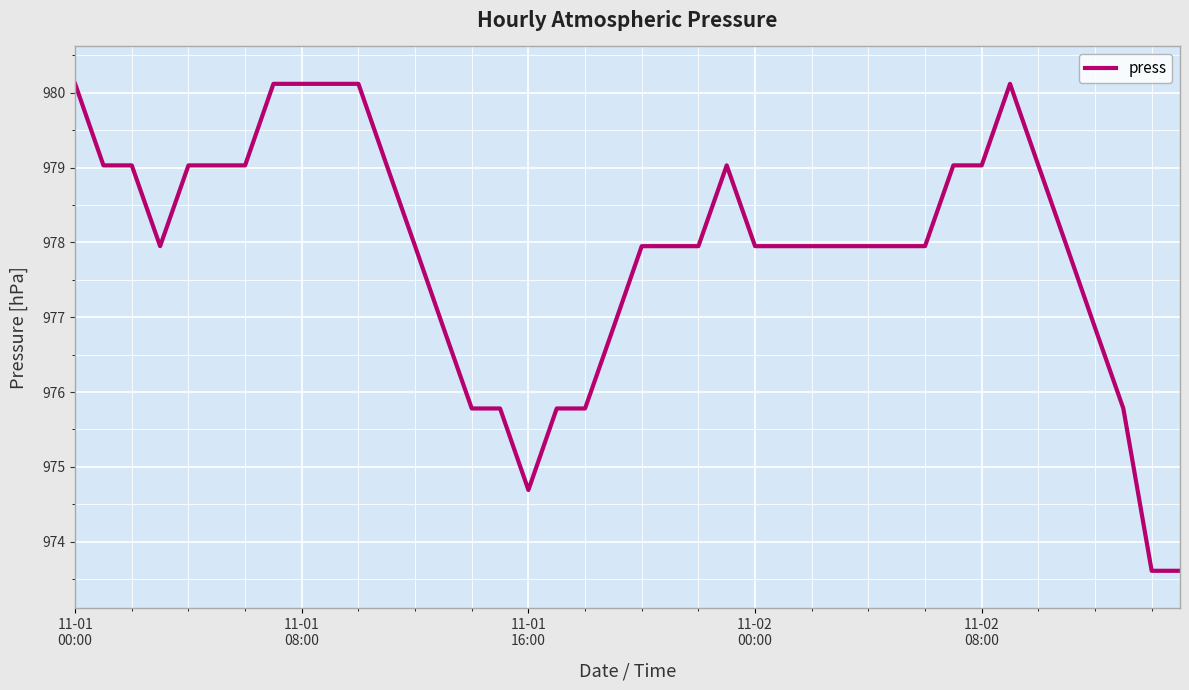

What is the minimum value shown in the chart?

973.6